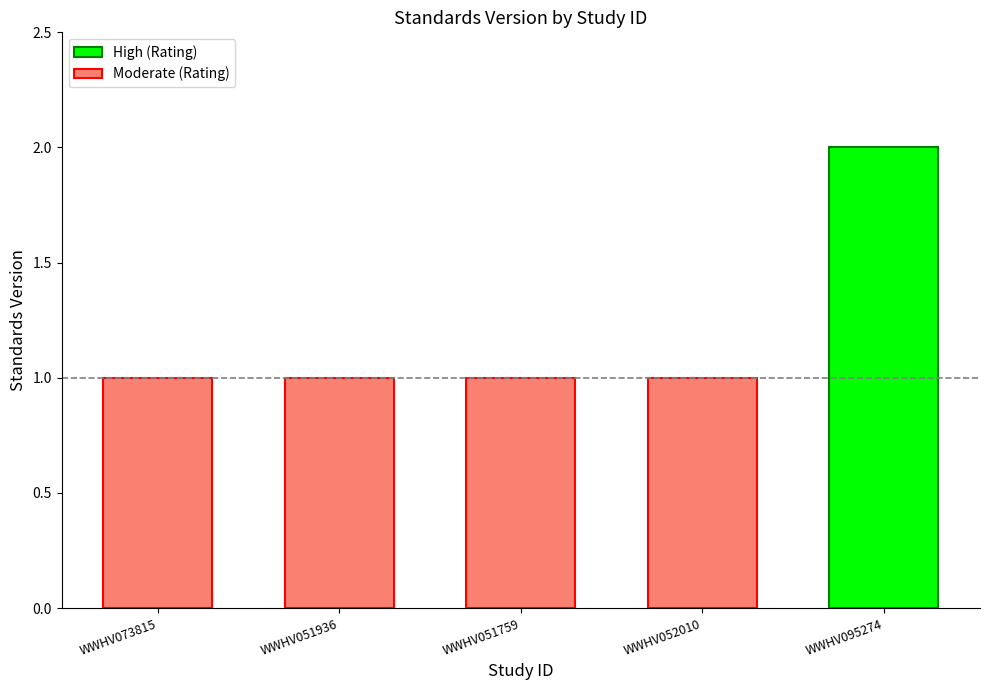

Between WWHV051759 and WWHV051936, which is larger?

WWHV051759